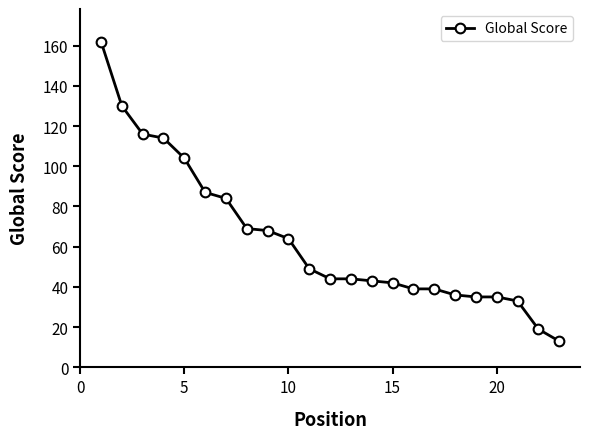

How many lines are shown in the chart?

1